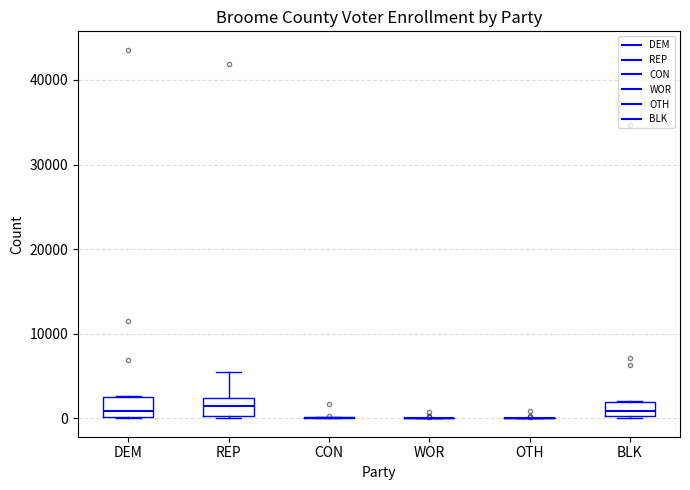

Reading left to right, read every box against the y-axis: the position of its median line, the range the box covers, and the ends of its whiskers. The values are not printed on the chart, so give them approximately, as read against the axis.

DEM: median 1000, box 0 to 3000, whiskers 0 to 3000
REP: median 1000, box 0 to 2000, whiskers 0 to 5000
CON: box collapsed to a line at 0, whiskers 0 to 0
WOR: box collapsed to a line at 0, whiskers 0 to 0
OTH: box collapsed to a line at 0, whiskers 0 to 0
BLK: median 1000, box 0 to 2000, whiskers 0 to 2000